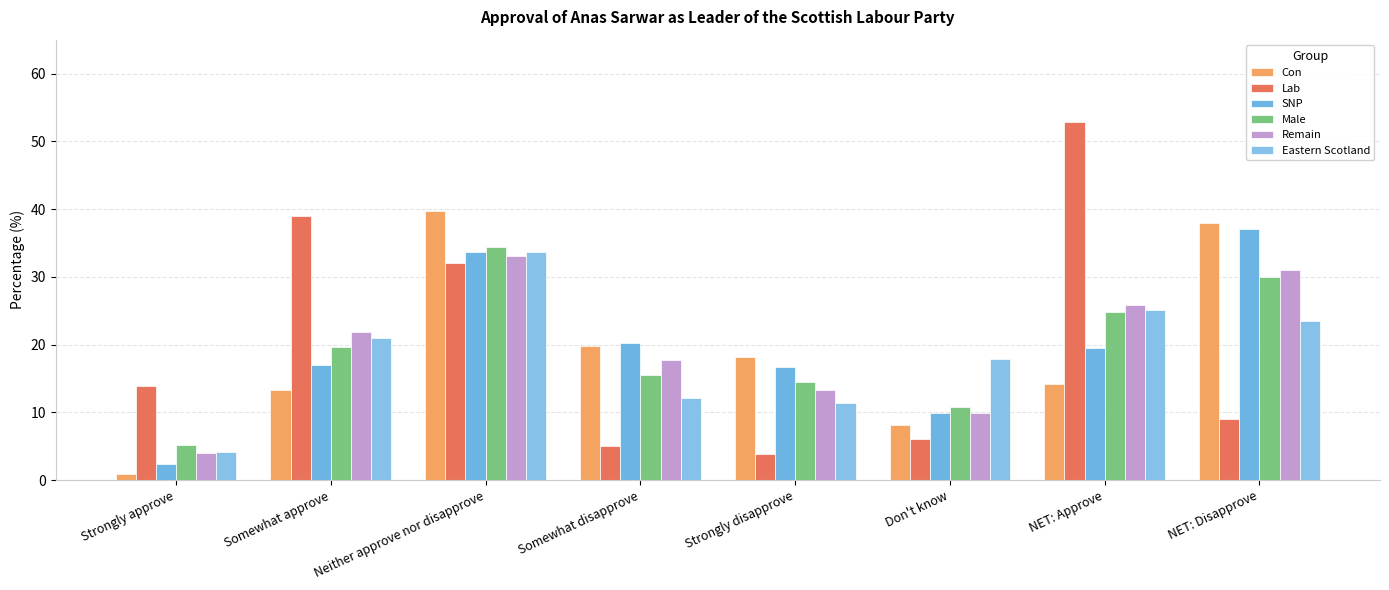

Is it true that Male equals 10.8 at Don't know?

True